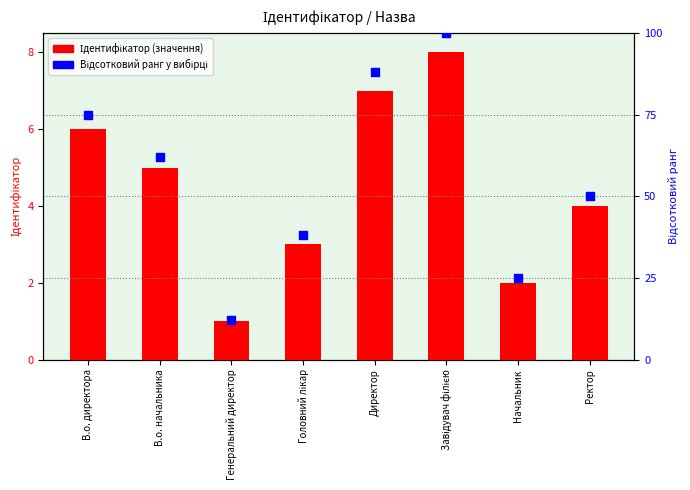

At how many categories does at least one series exceed 19?

7